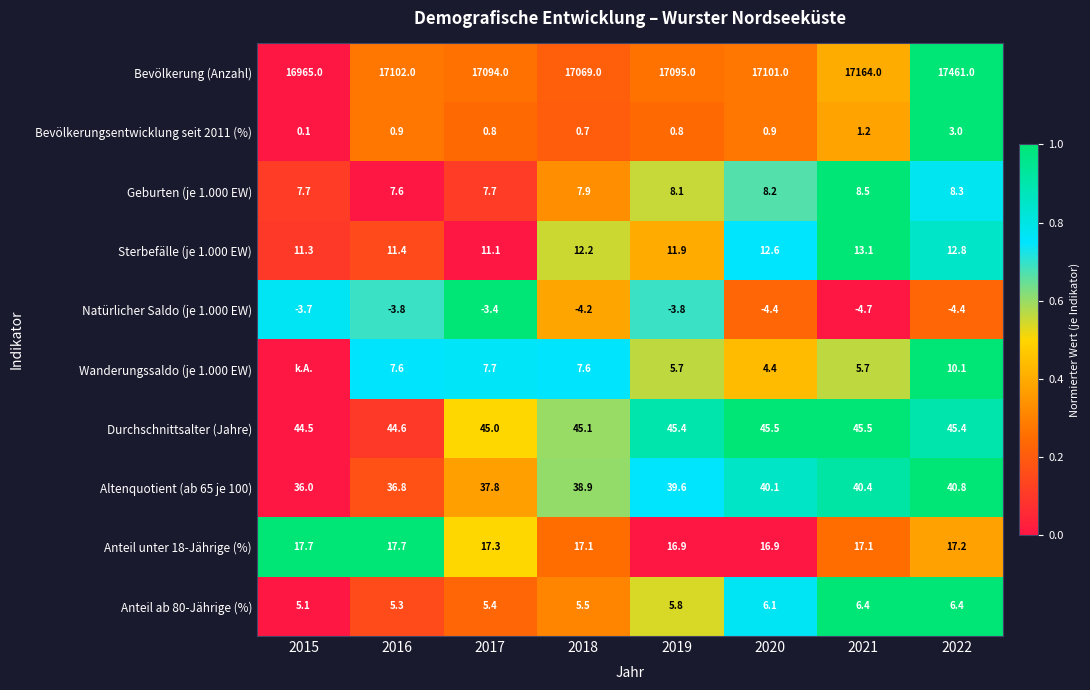

Is it true that Natürlicher Saldo (je 1.000 EW) equals 0.3 at 2020?

False